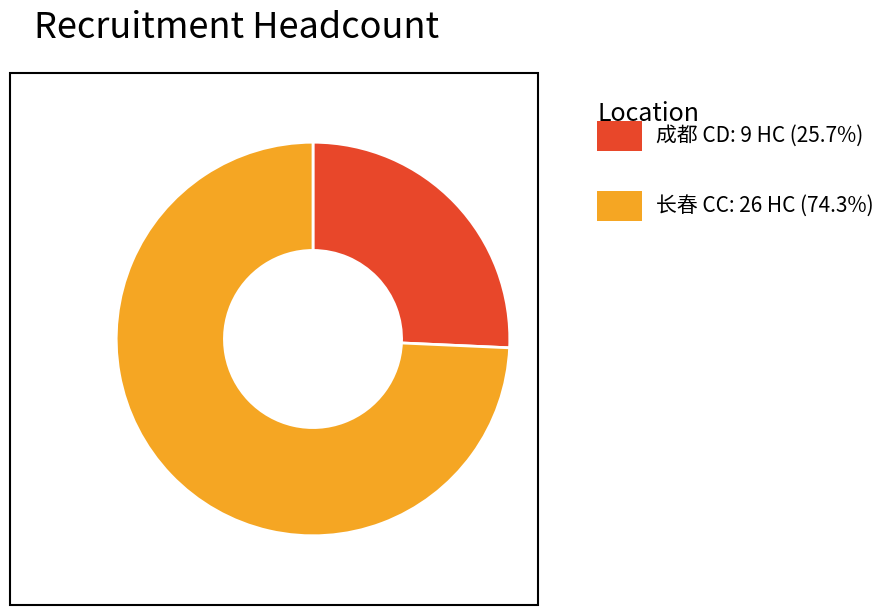

Does any single category account for the majority?

Yes